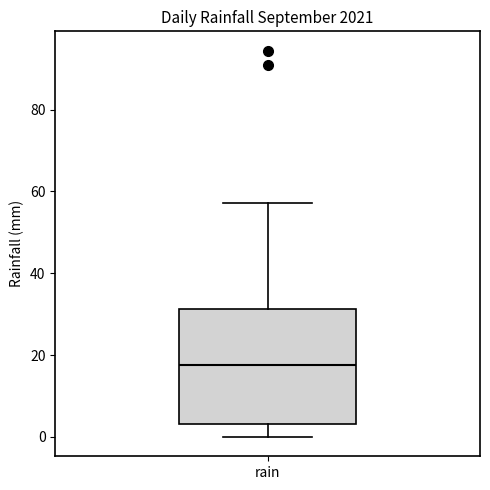

Transcribe this box plot: give where the median line is, the range the box spans, and where the two whiskers end, as read against the y-axis. The values are not printed on the chart, so give them approximately, as read against the axis.

median 18, box 4 to 32, whiskers 0 to 58